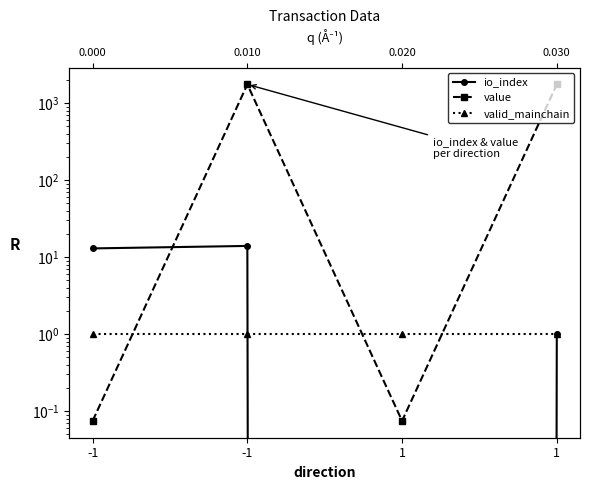

Which series has the largest total across all categories?

value